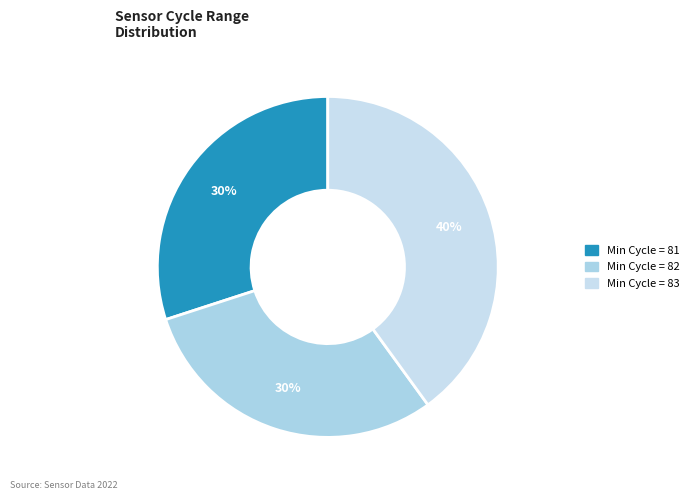

To the nearest percent, what is the average slice percentage?

33%